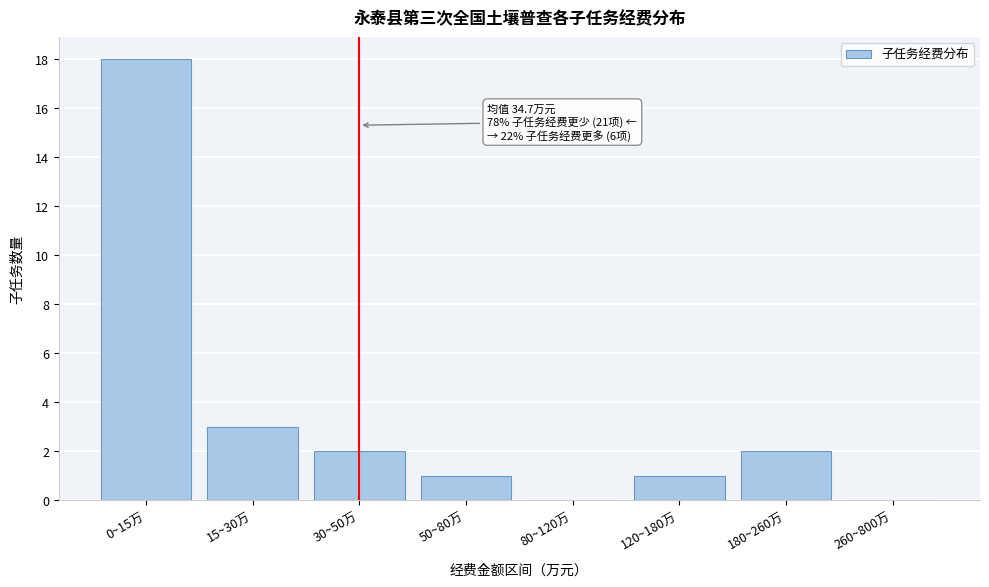

Reading left to right, extract all data points from this chart.

0~15万=18	15~30万=3	30~50万=2	50~80万=1	80~120万=0	120~180万=1	180~260万=2	260~800万=0